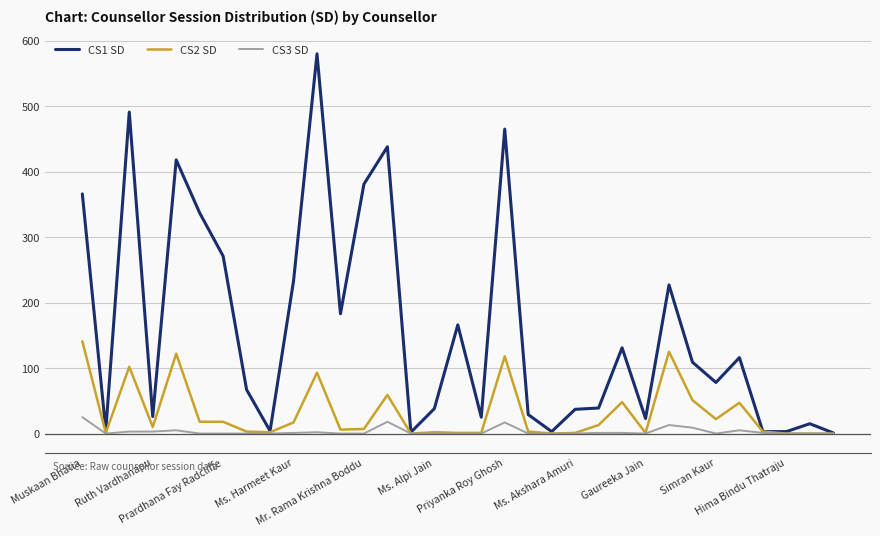

How many lines are shown in the chart?

3